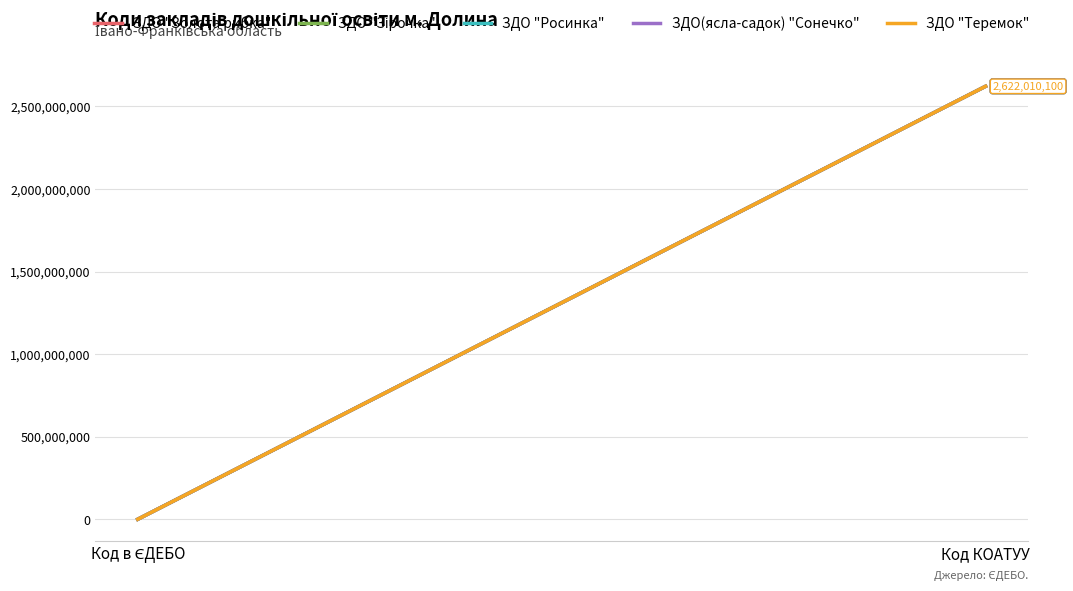

What is the difference between the ЗДО "Росинка" values at Код КОАТУУ and Код в ЄДЕБО?

2621836325